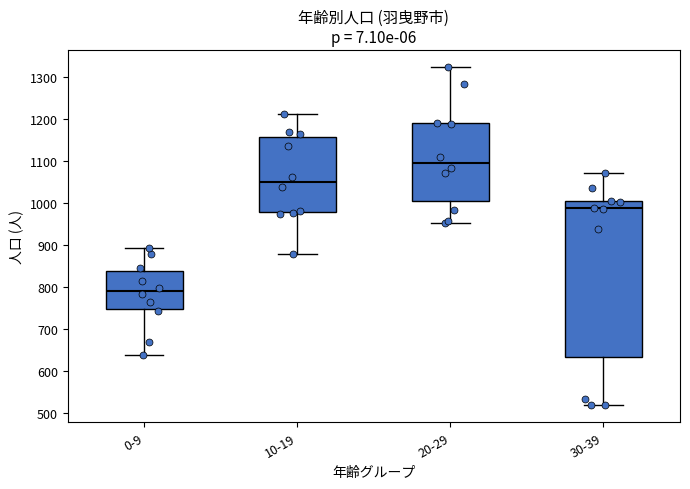

Which box is the tallest, from its lower edge to its upper edge?

30-39